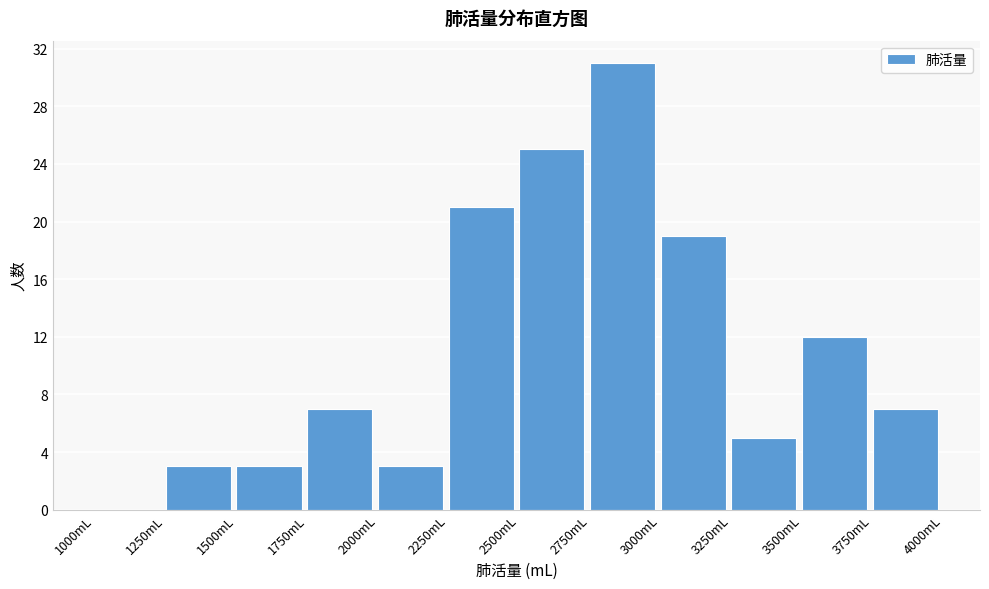

How tall is the bar that spans 2250 to 2500 on the x-axis? The values are not printed on the chart, so give them approximately, as read against the axis.

21